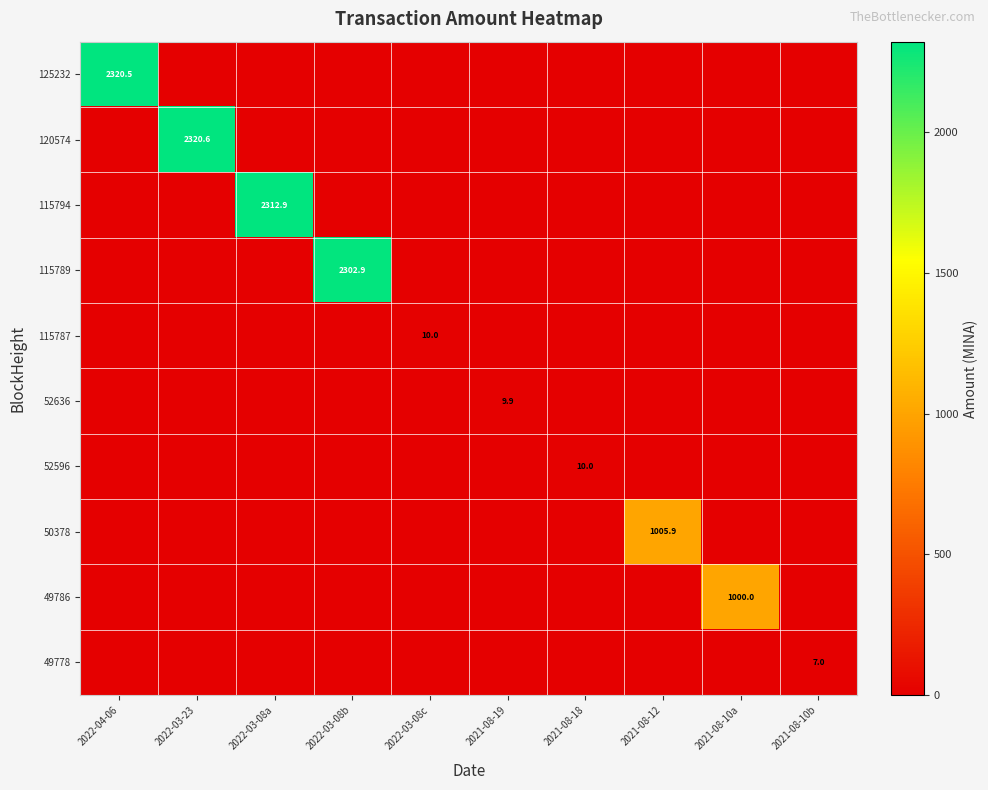

True or false: 52636 has a value of 6.0 at 2021-08-19.

False